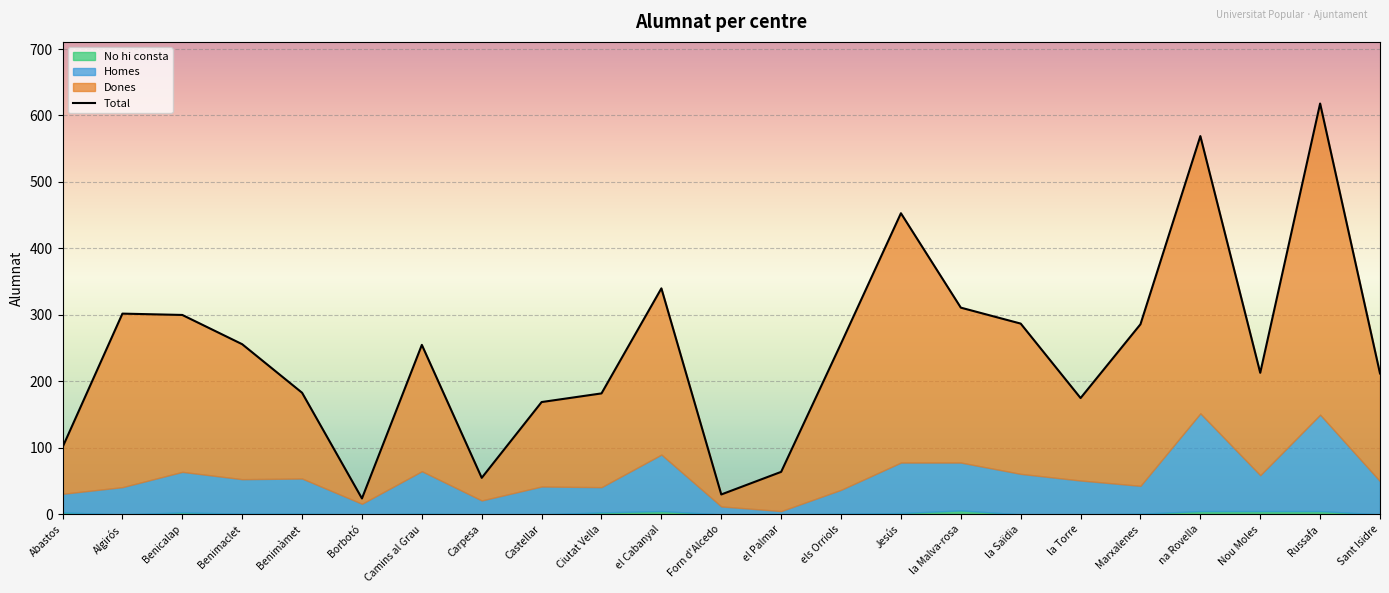

What is the spread (max minus min) of values at na Rovella?

564